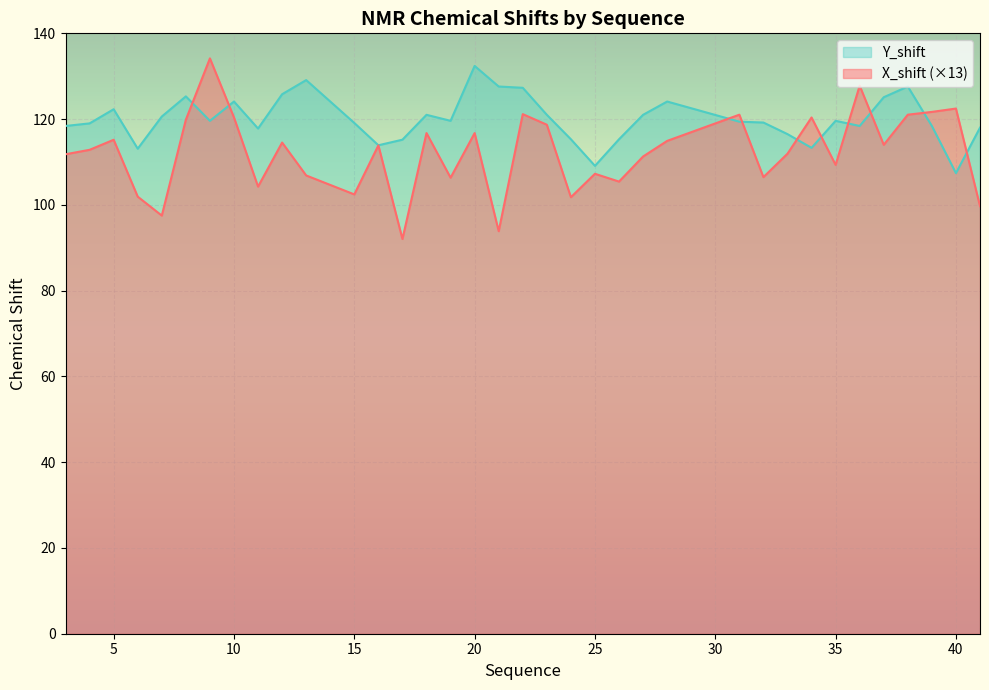

What is the difference between the highest and lowest values at 39?

3.3